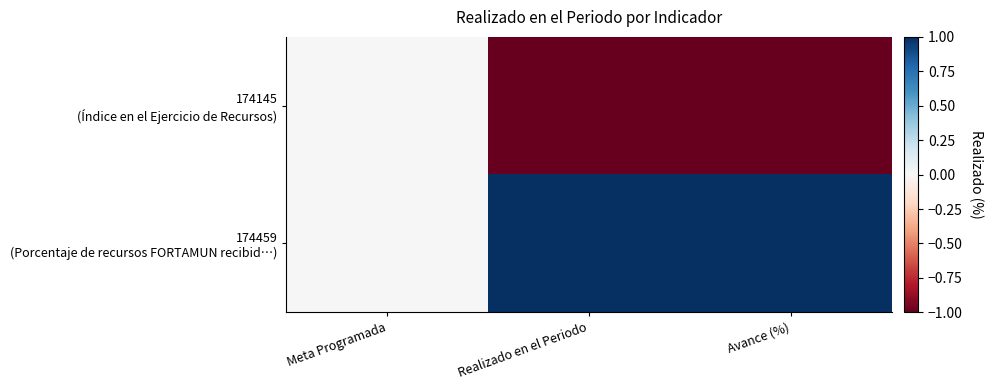

Which label corresponds to the largest value in the chart?

Realizado en el Periodo